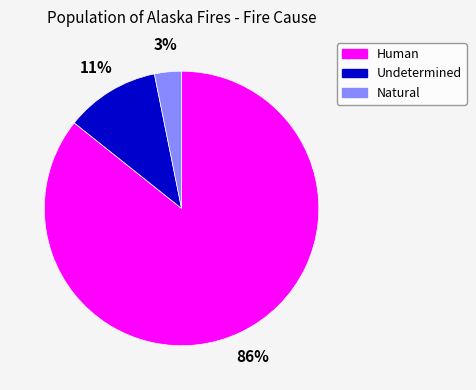

To the nearest percent, what is the combined percentage of Natural and Human?

89%